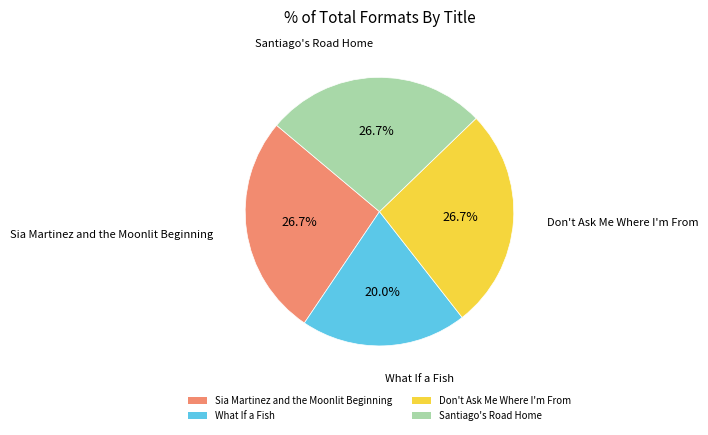

Which has a higher value, What If a Fish or Santiago's Road Home?

Santiago's Road Home